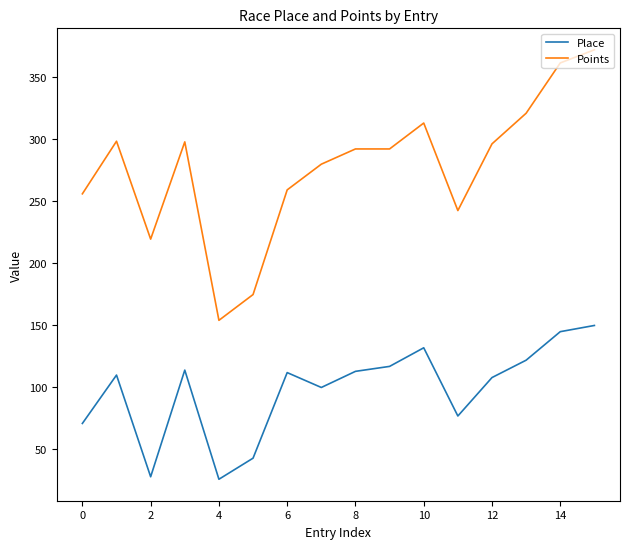

What is the minimum value for Place?

26.0